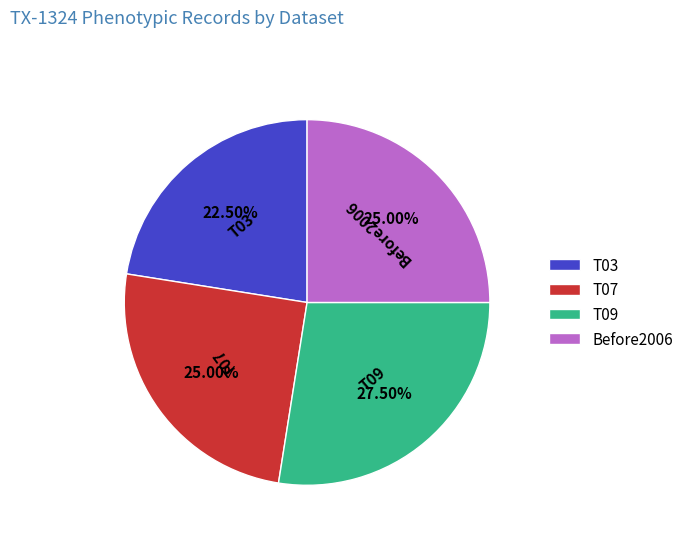

True or false: T07 accounts for 17% of the total.

False